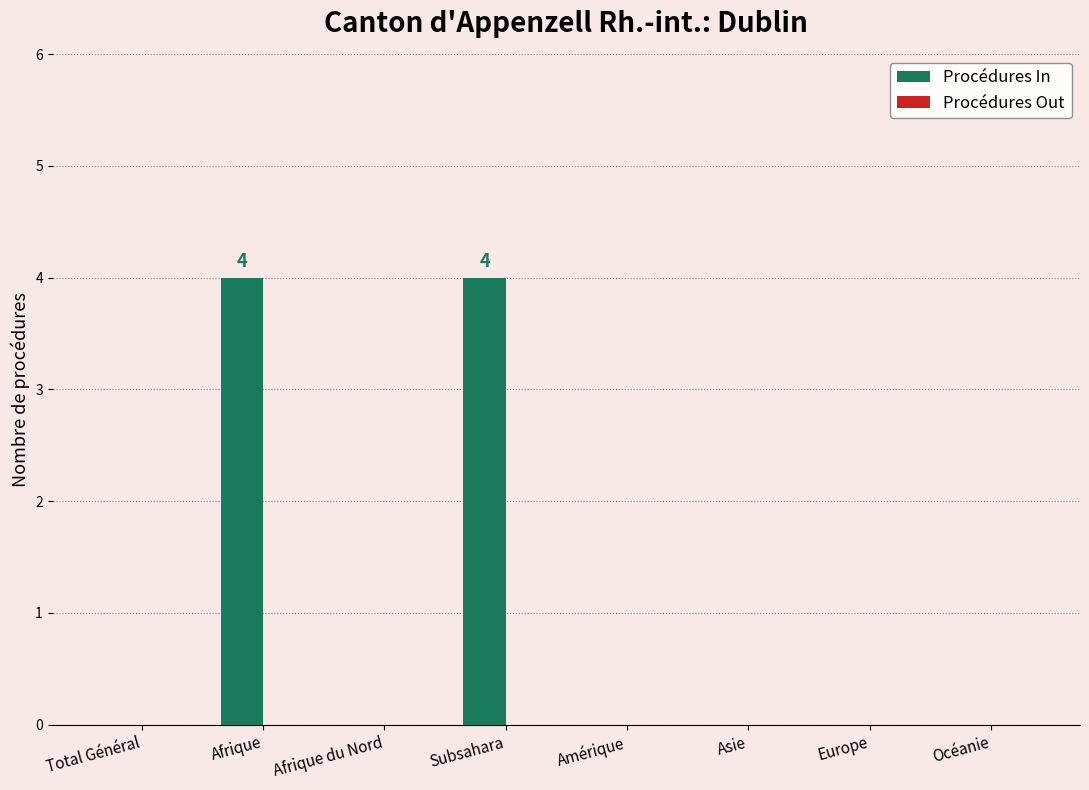

What value does the data have at Subsahara?

4